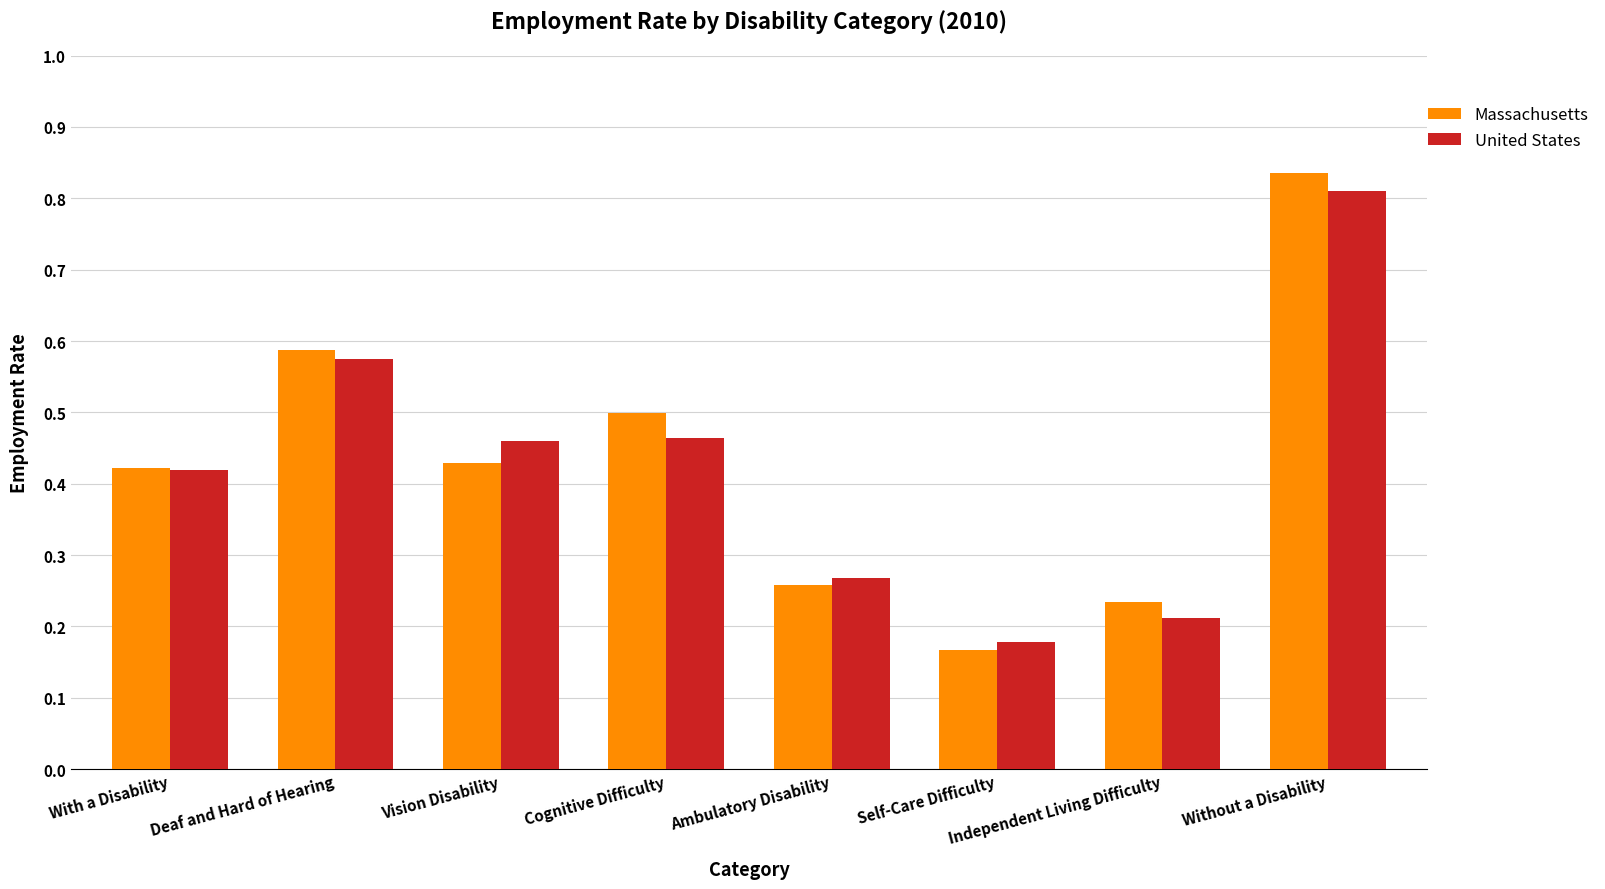

Rank the series by their maximum value, from highest to lowest.

Massachusetts, United States